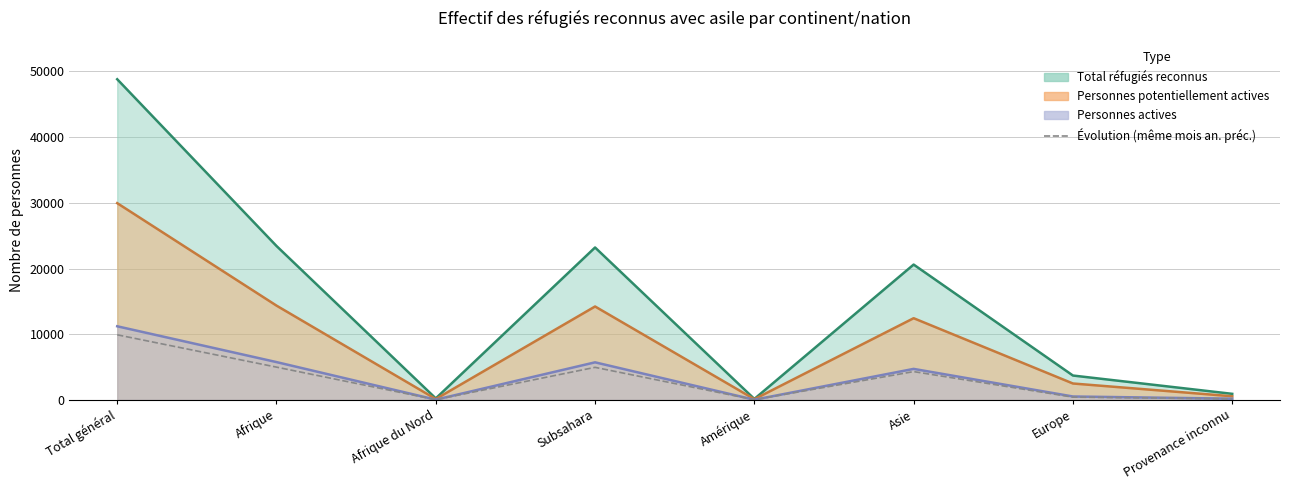

What is the minimum value shown in the chart?

24